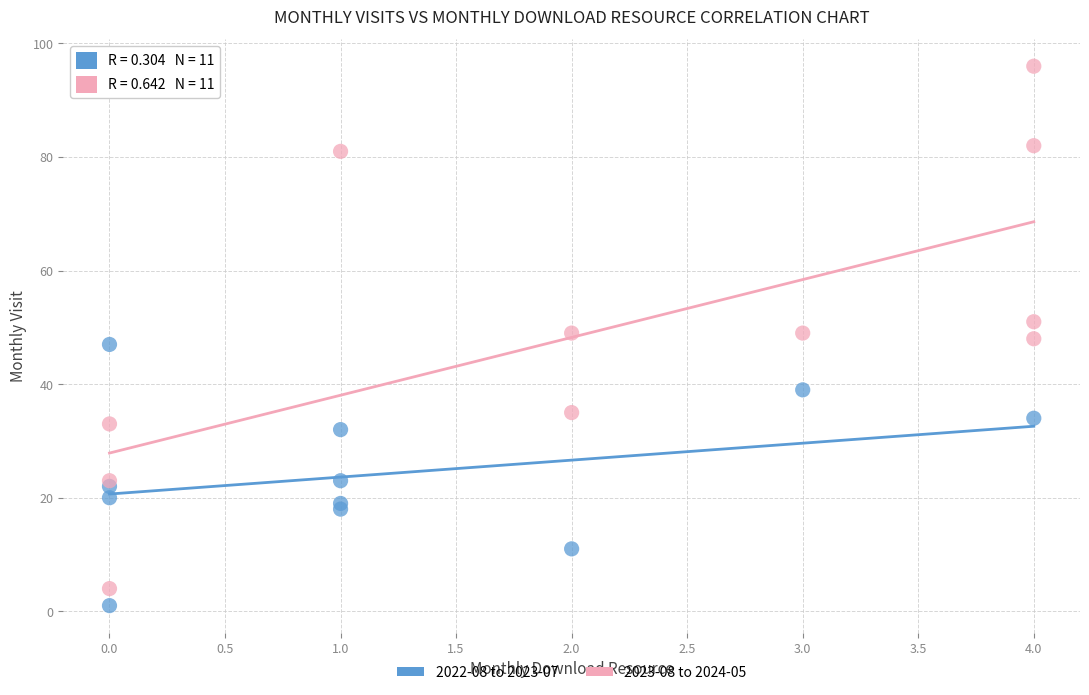

Which series contains the lowest Y value?

2022-08 to 2023-07